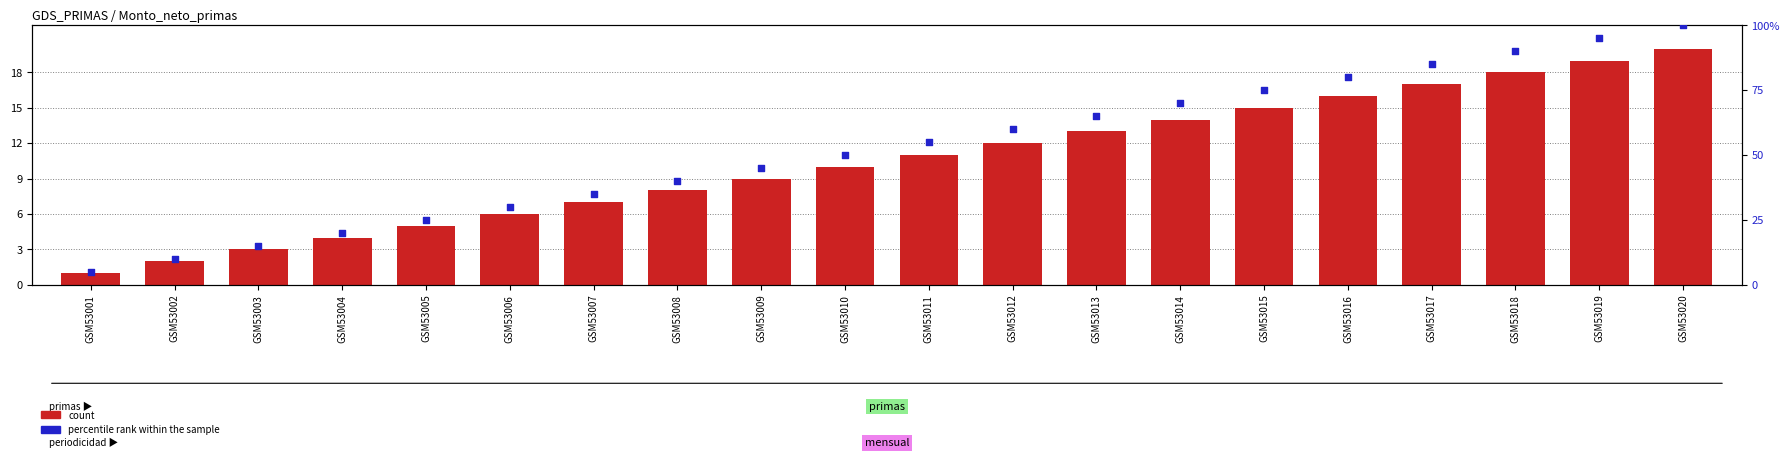

What are all the series names shown in the legend?

count, percentile rank within the sample